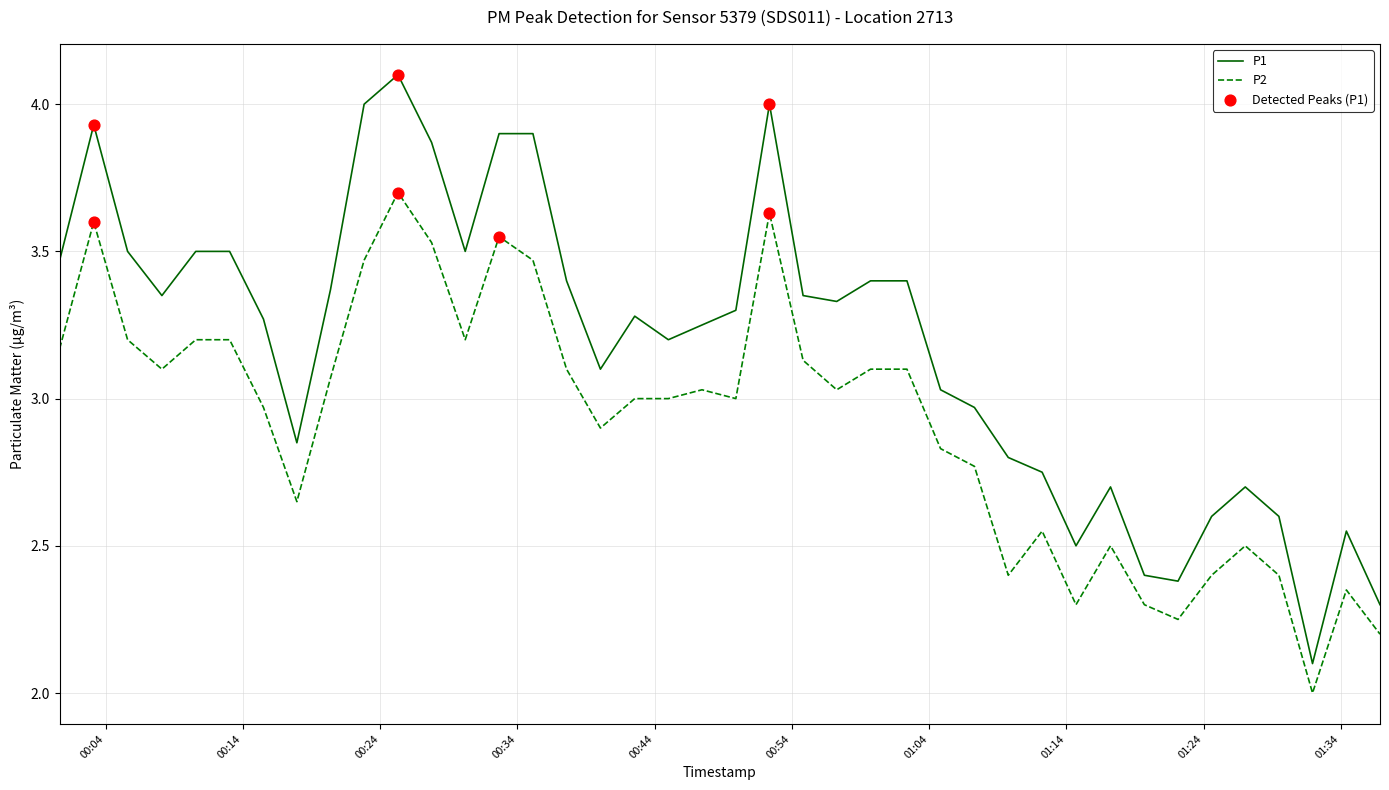

List the series in order of their peak value, lowest first.

P2, P1